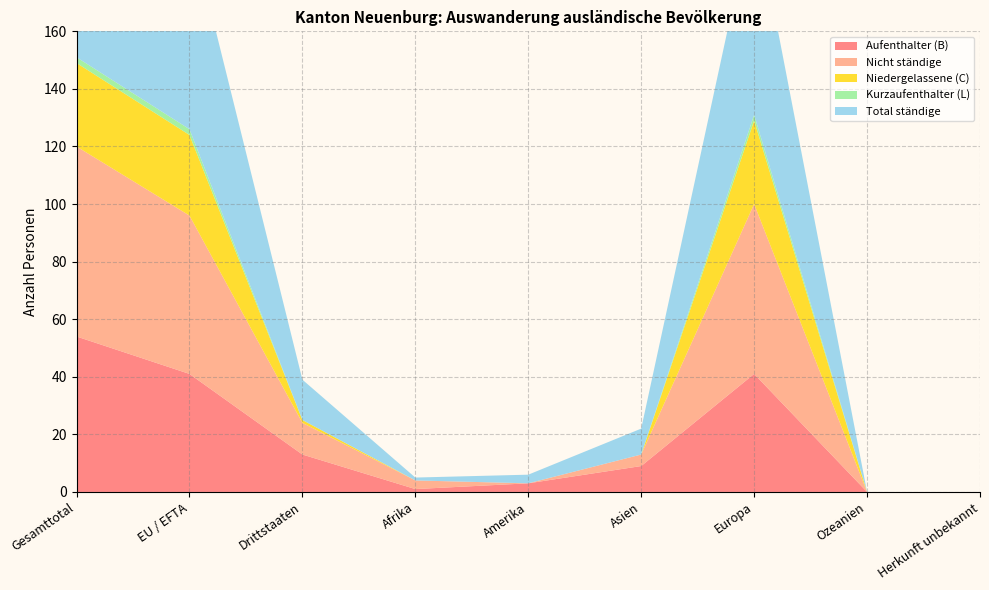

Reading left to right, list all the values displayed in this chart.

Aufenthalter (B): Gesamttotal=54	EU / EFTA=41	Drittstaaten=13	Afrika=1	Amerika=3	Asien=9	Europa=41	Ozeanien=0	Herkunft unbekannt=0
Nicht ständige: Gesamttotal=66	EU / EFTA=55	Drittstaaten=11	Afrika=3	Amerika=0	Asien=4	Europa=59	Ozeanien=0	Herkunft unbekannt=0
Niedergelassene (C): Gesamttotal=29	EU / EFTA=28	Drittstaaten=1	Afrika=0	Amerika=0	Asien=0	Europa=29	Ozeanien=0	Herkunft unbekannt=0
Kurzaufenthalter (L): Gesamttotal=2	EU / EFTA=2	Drittstaaten=0	Afrika=0	Amerika=0	Asien=0	Europa=2	Ozeanien=0	Herkunft unbekannt=0
Total ständige: Gesamttotal=85	EU / EFTA=71	Drittstaaten=14	Afrika=1	Amerika=3	Asien=9	Europa=72	Ozeanien=0	Herkunft unbekannt=0